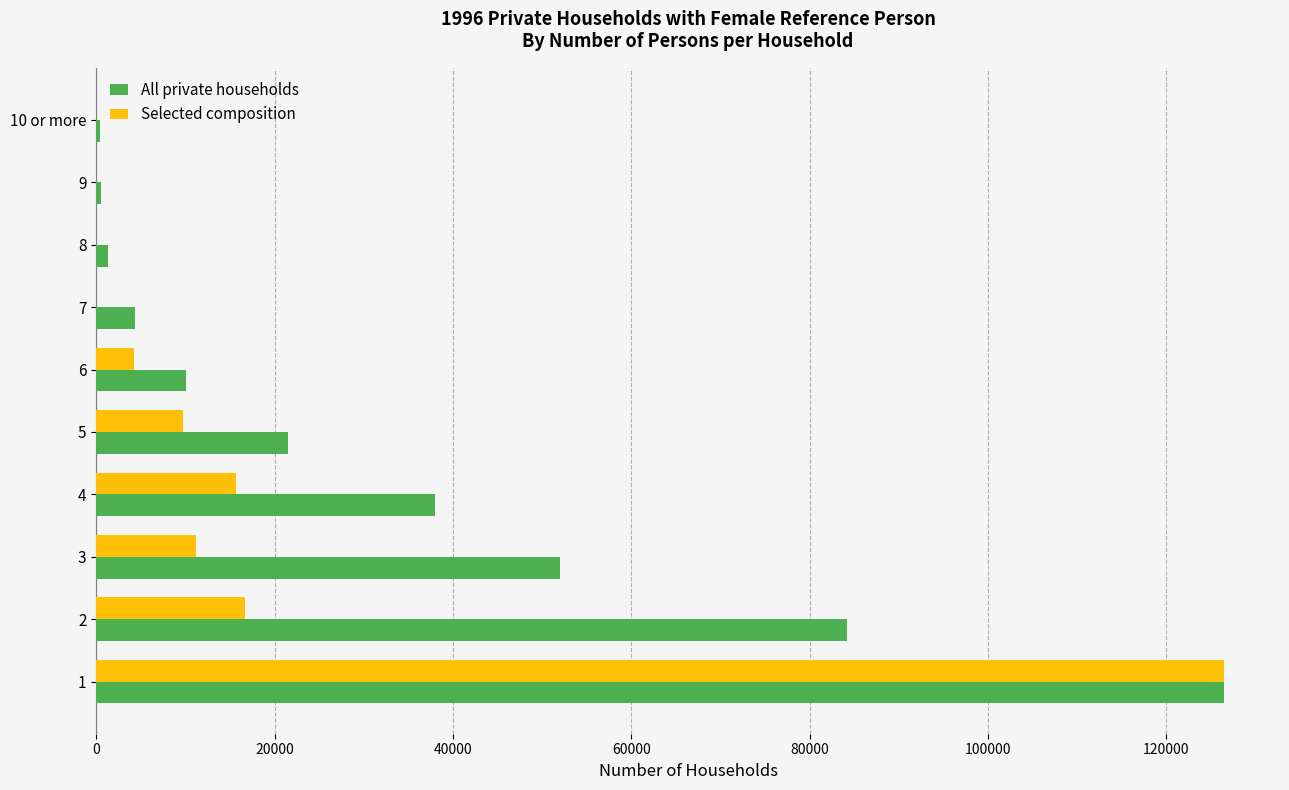

Is the value of All private households at 2 greater than the value of Selected composition at 3?

Yes